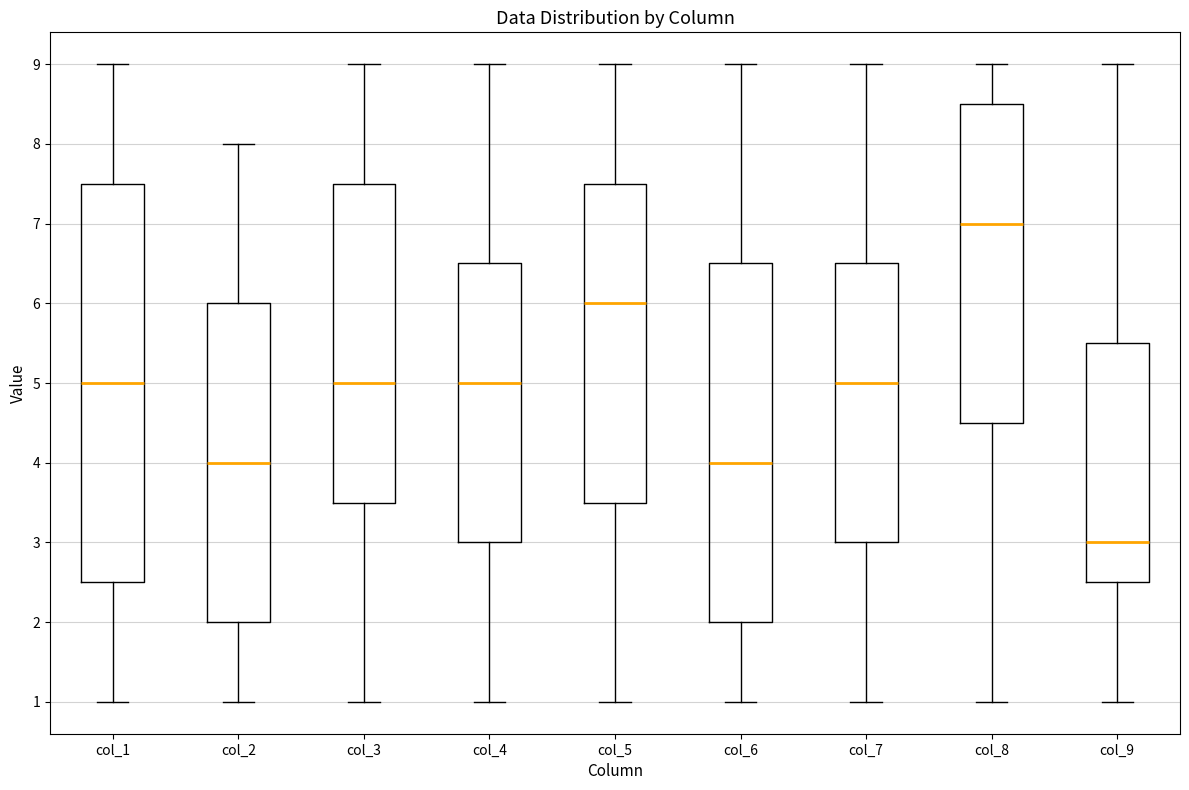

Reading left to right, transcribe this box plot: for each box, give where its median line is, the range the box spans, and where its two whiskers end, as read against the y-axis. The values are not printed on the chart, so give them approximately, as read against the axis.

col_1: median 5.0, box 2.5 to 7.5, whiskers 1.0 to 9.0
col_2: median 4.0, box 2.0 to 6.0, whiskers 1.0 to 8.0
col_3: median 5.0, box 3.5 to 7.5, whiskers 1.0 to 9.0
col_4: median 5.0, box 3.0 to 6.5, whiskers 1.0 to 9.0
col_5: median 6.0, box 3.5 to 7.5, whiskers 1.0 to 9.0
col_6: median 4.0, box 2.0 to 6.5, whiskers 1.0 to 9.0
col_7: median 5.0, box 3.0 to 6.5, whiskers 1.0 to 9.0
col_8: median 7.0, box 4.5 to 8.5, whiskers 1.0 to 9.0
col_9: median 3.0, box 2.5 to 5.5, whiskers 1.0 to 9.0